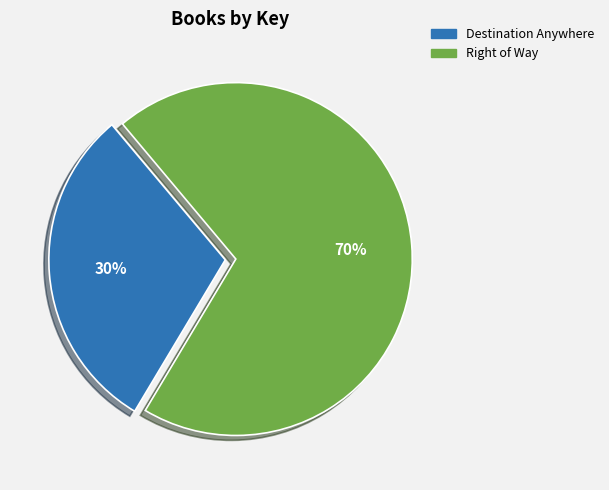

Rank the categories by value from lowest to highest.

Destination Anywhere, Right of Way